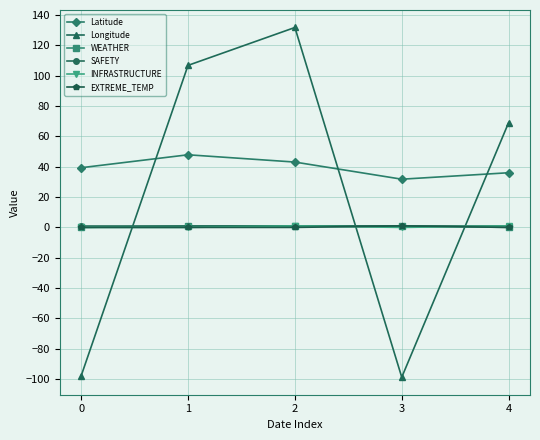

Read the INFRASTRUCTURE value at 4.

1.0